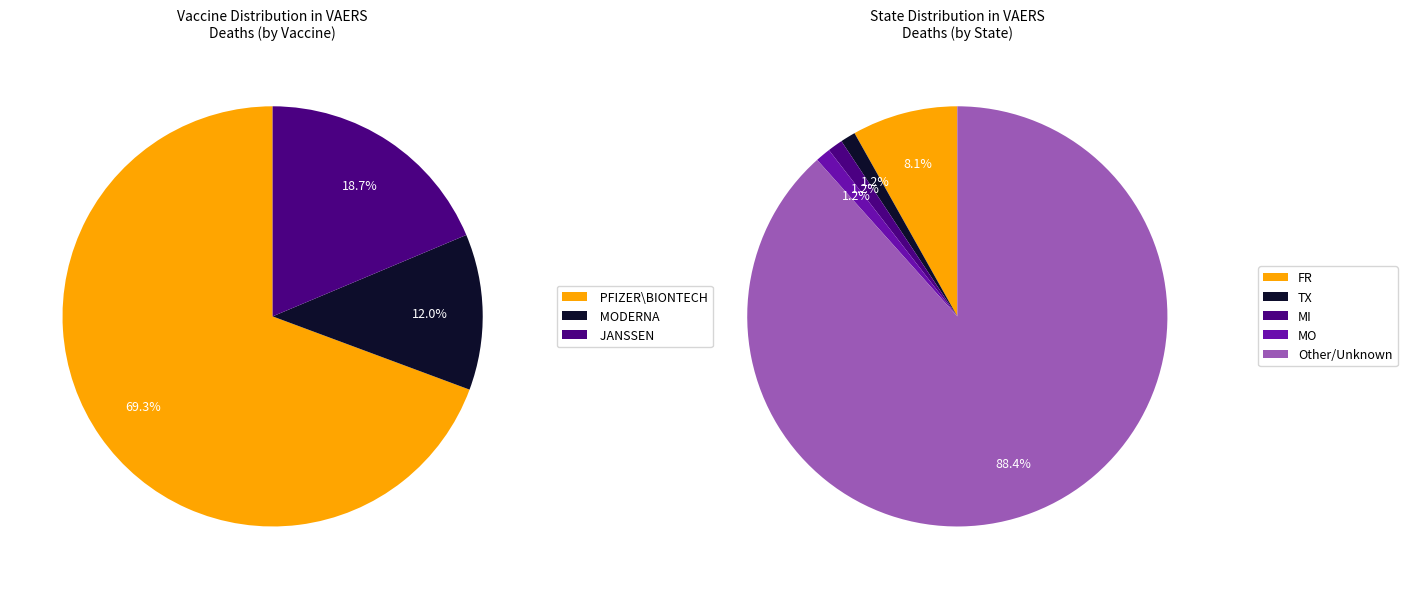

How many slices are in this pie chart?

5